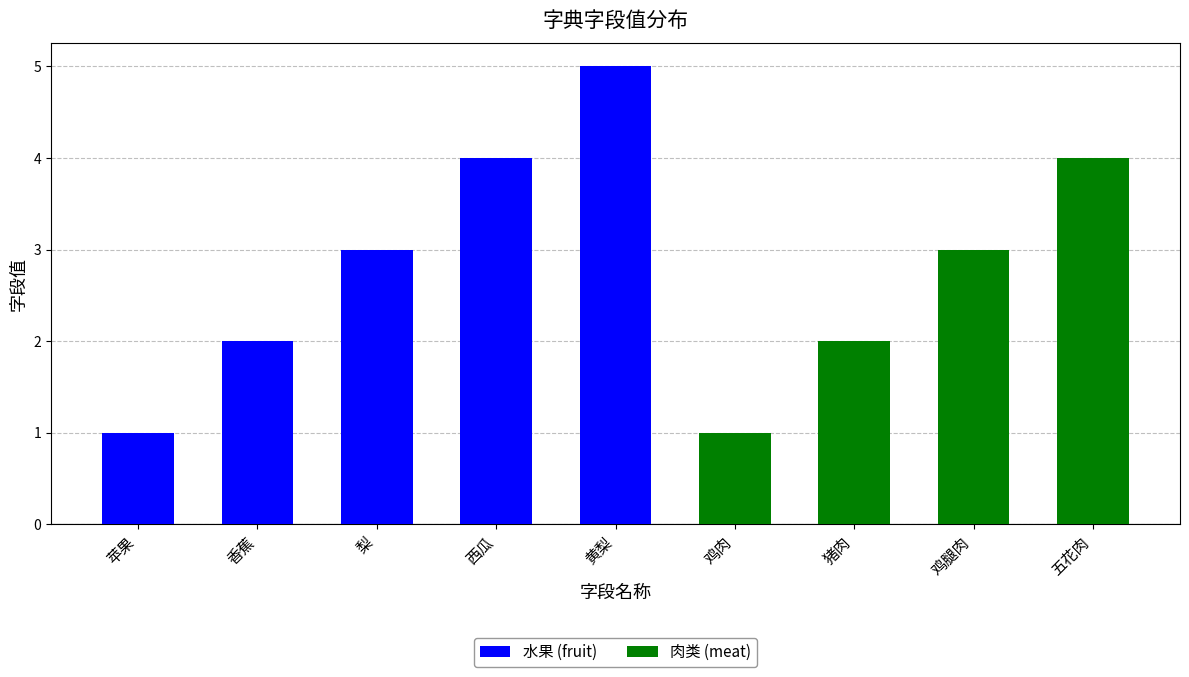

The chart shows a value of 3 at 梨. True or false?

True